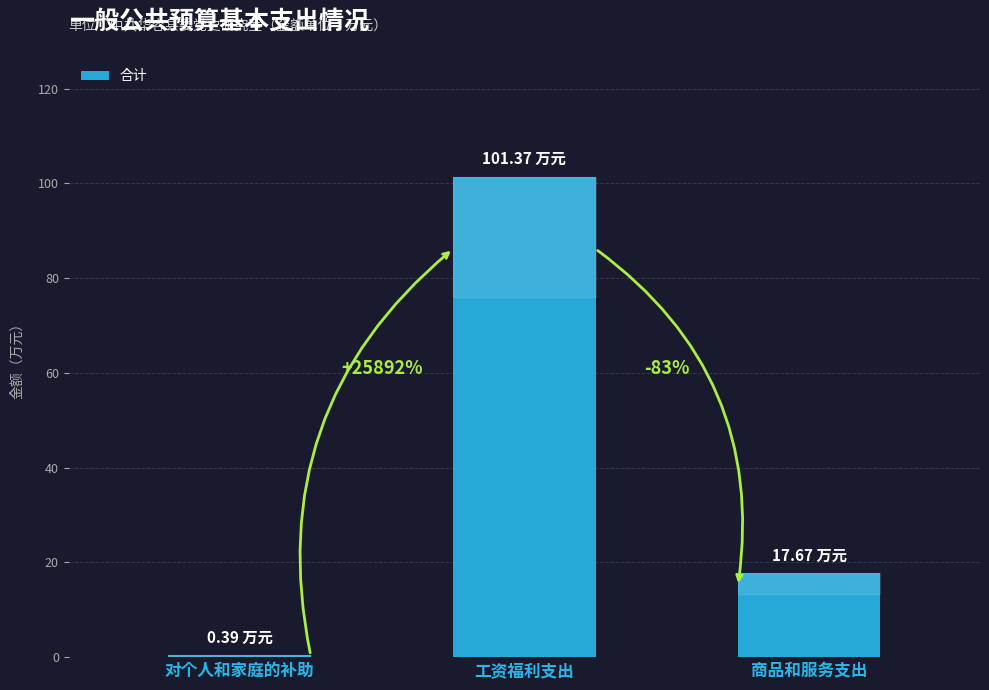

How many bars are there in total?

3